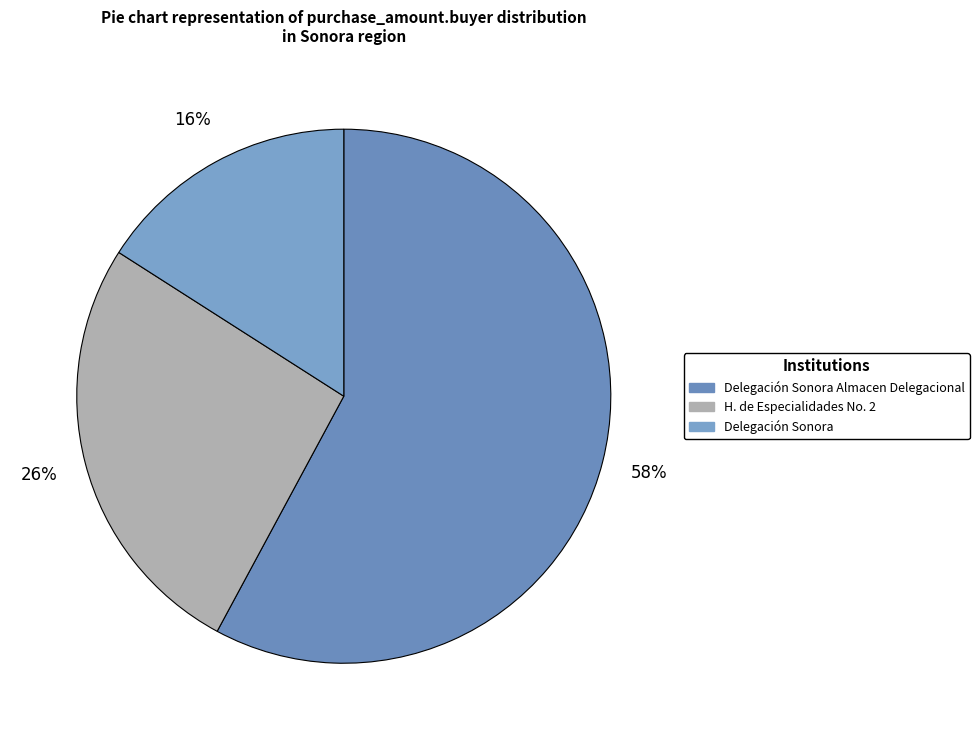

To the nearest percent, what is the difference between the largest and smallest slice percentages?

42%